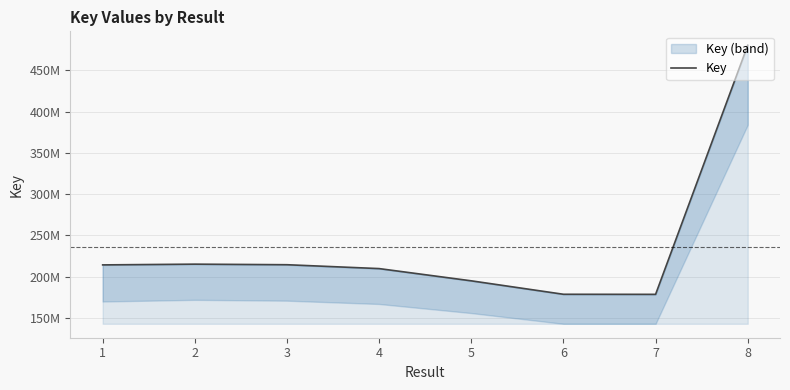

What is the change in value from 2 to 8?

+265013978